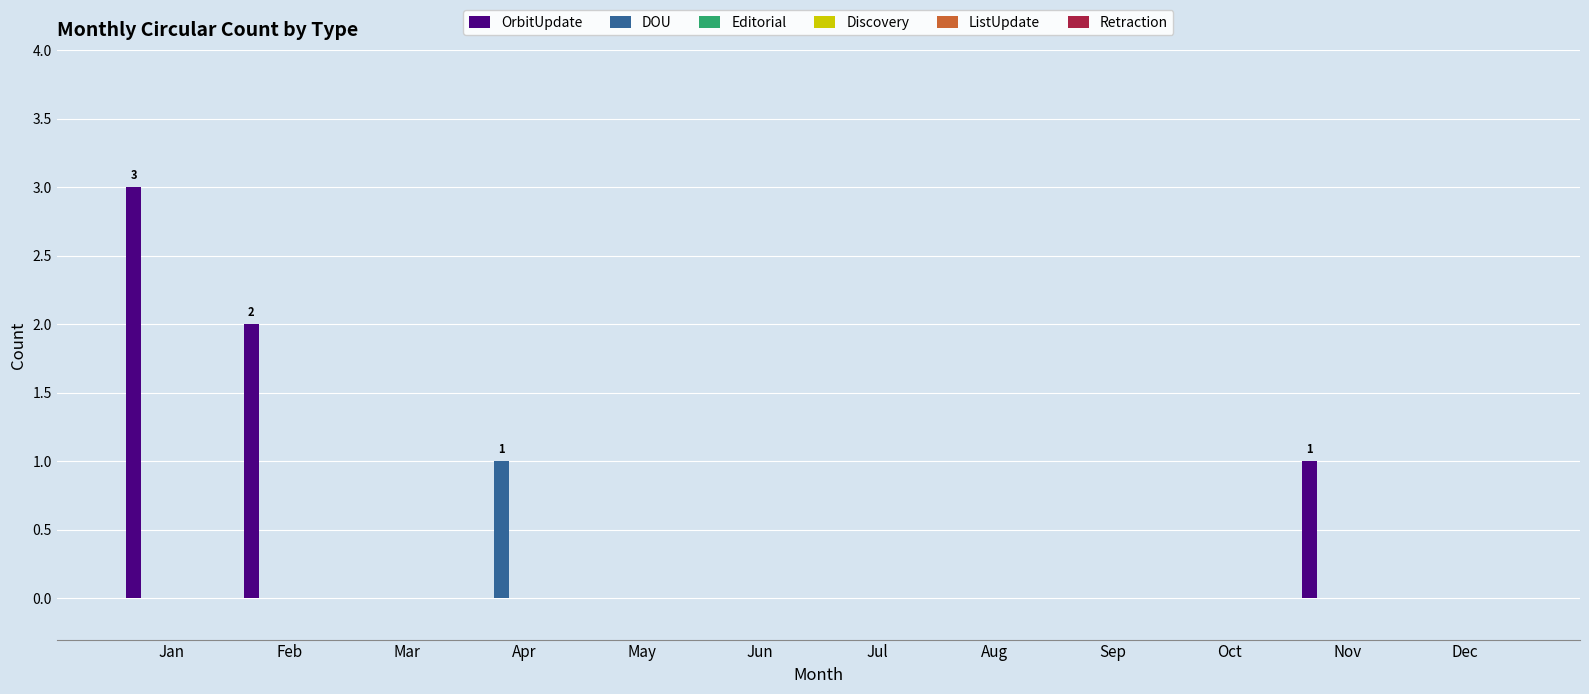

What is the greatest value displayed?

3